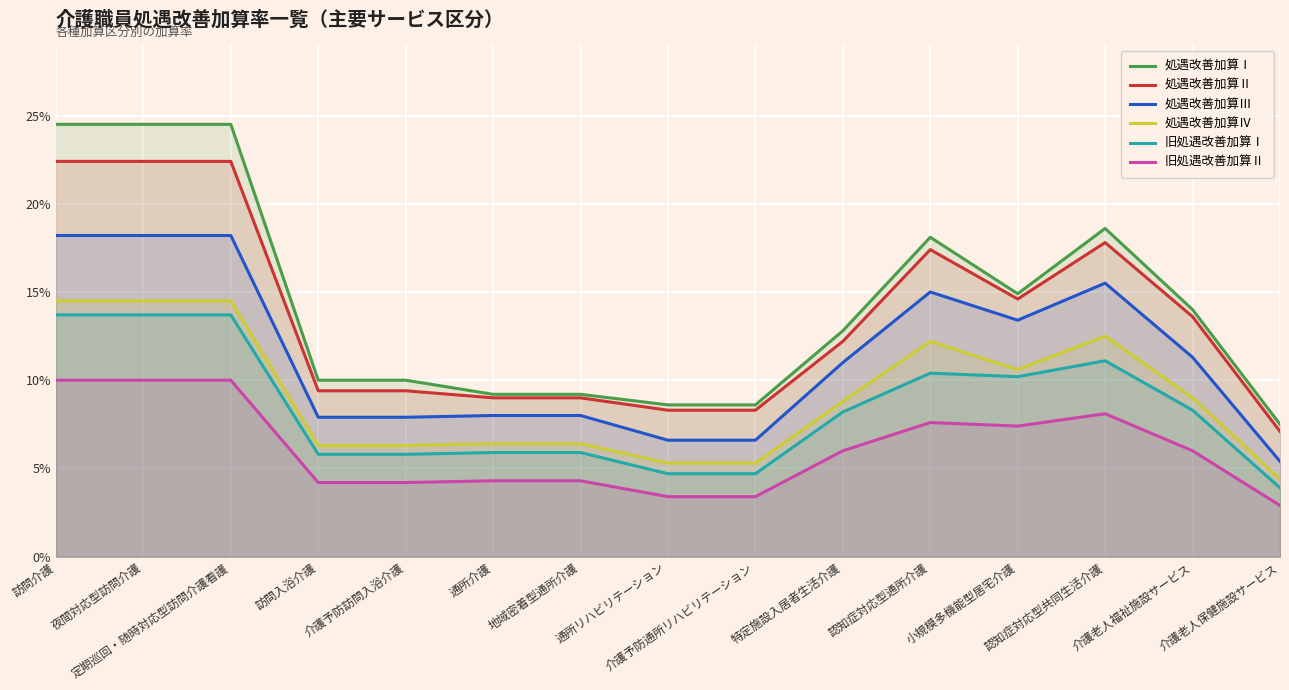

Which series has the widest spread of values?

処遇改善加算Ⅰ